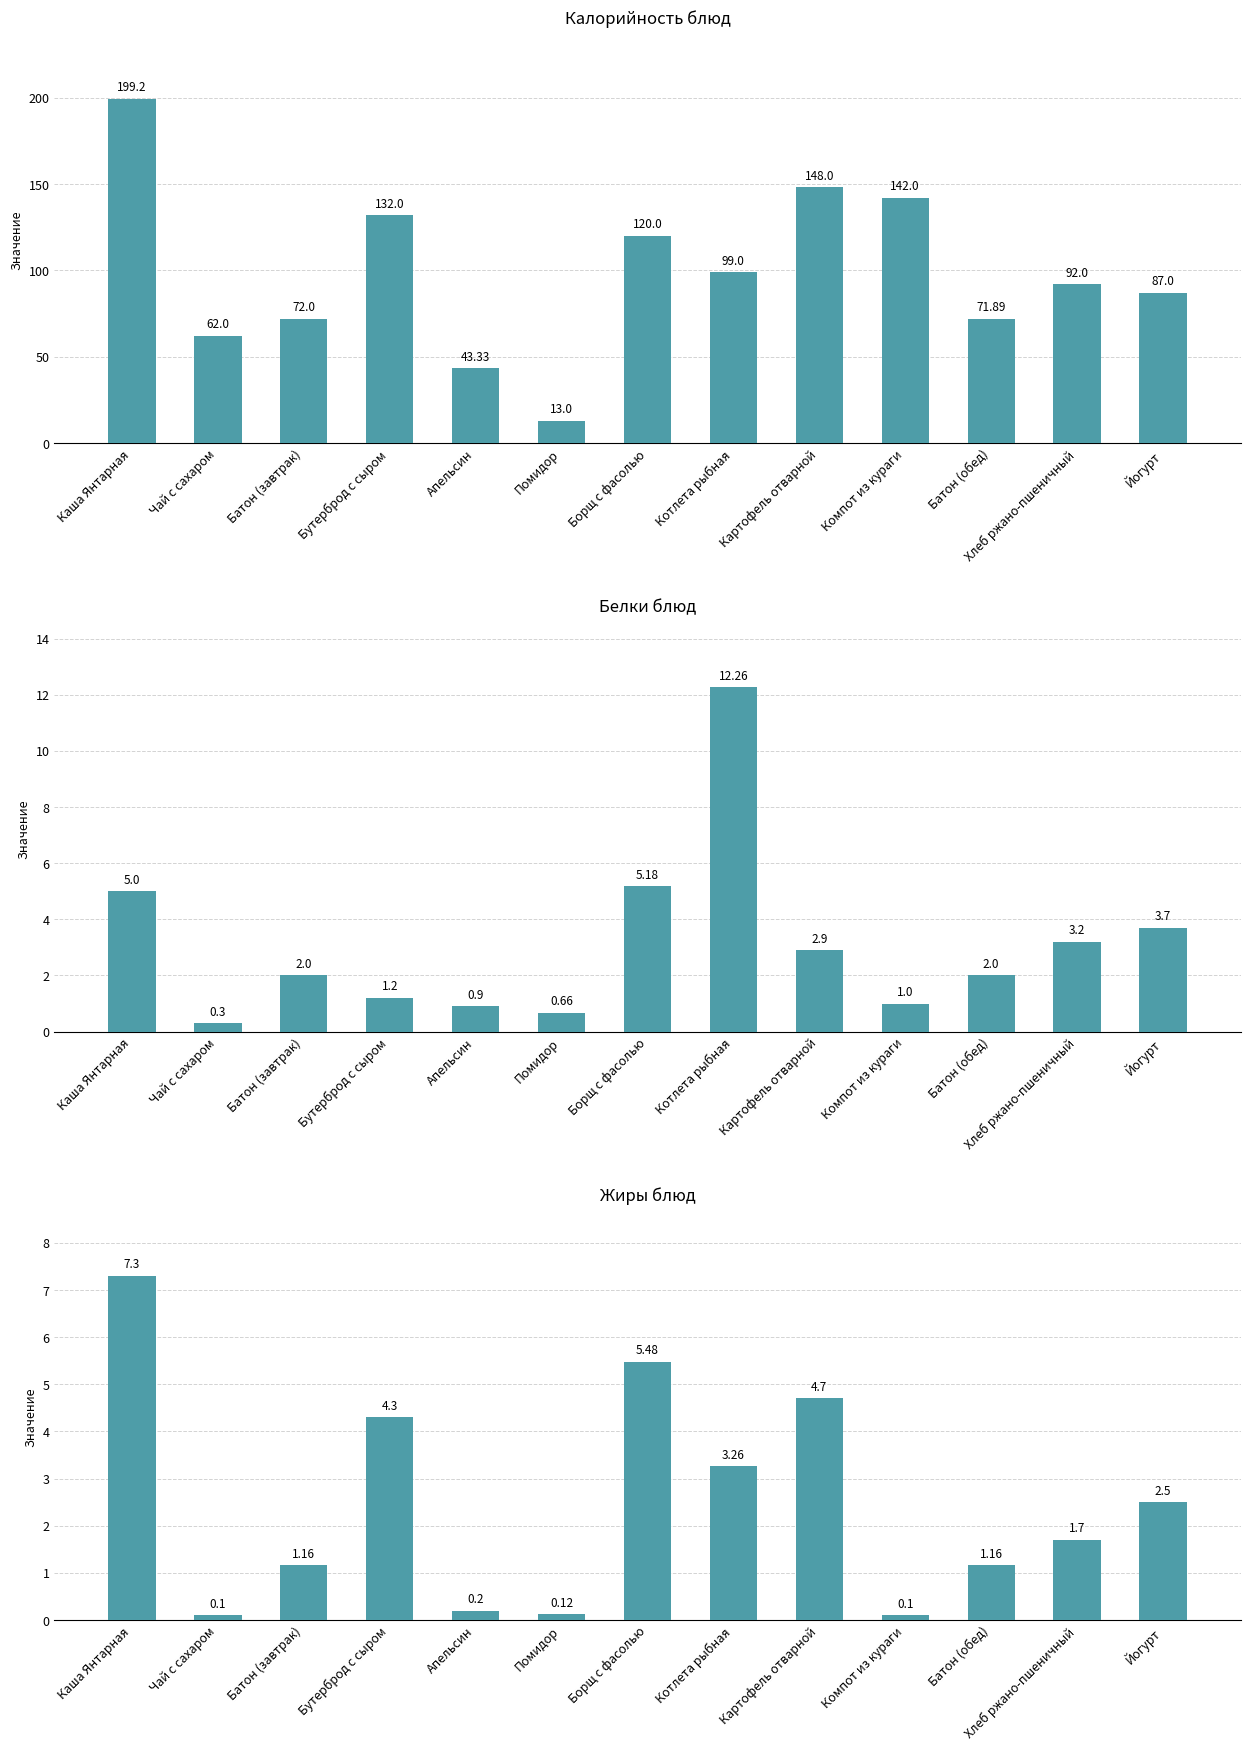

At Хлеб ржано-пшеничный, list the series in order from smallest to largest.

Жиры, Белки, Калорийность